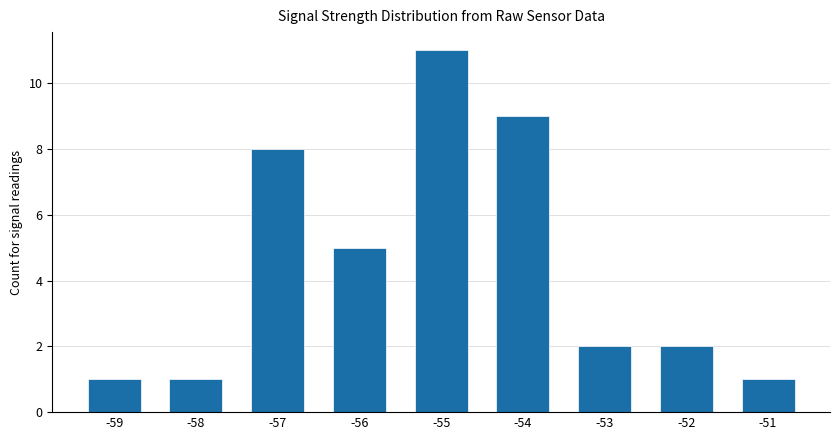

What is the sum of all values?

40